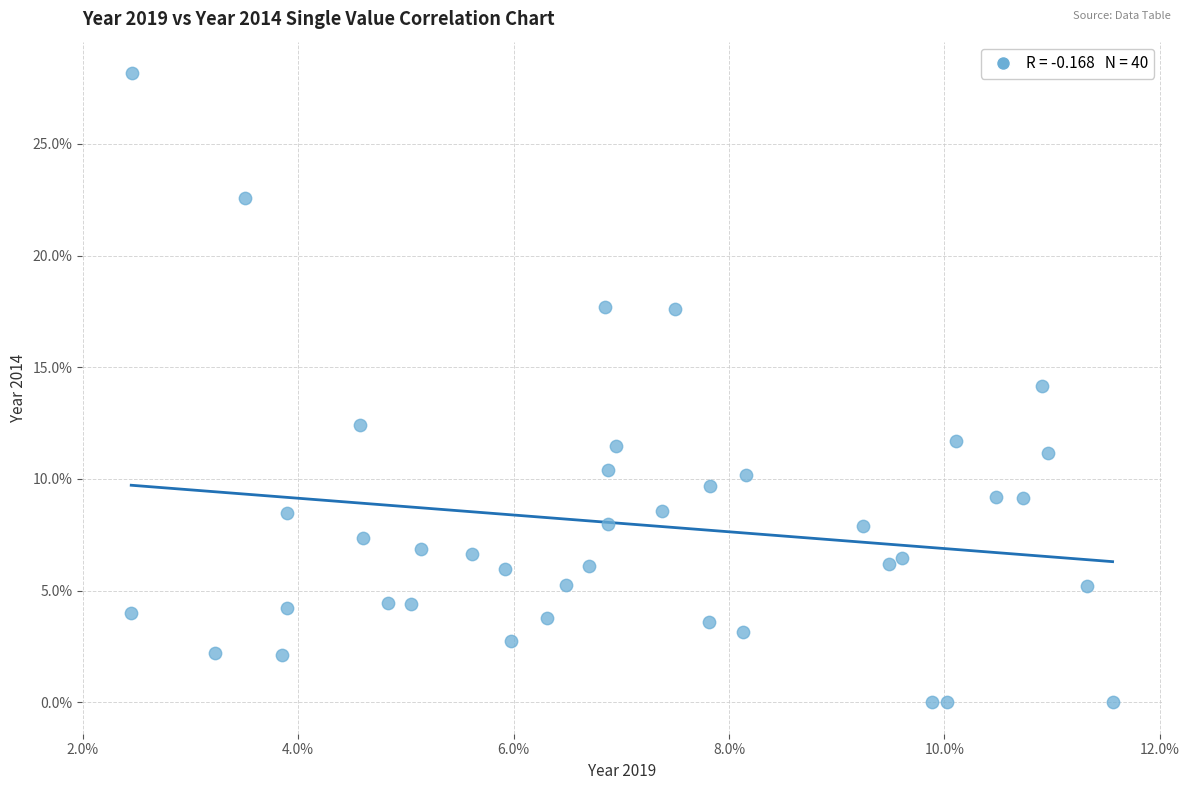

What is the range of X values (max minus min)?

9.1